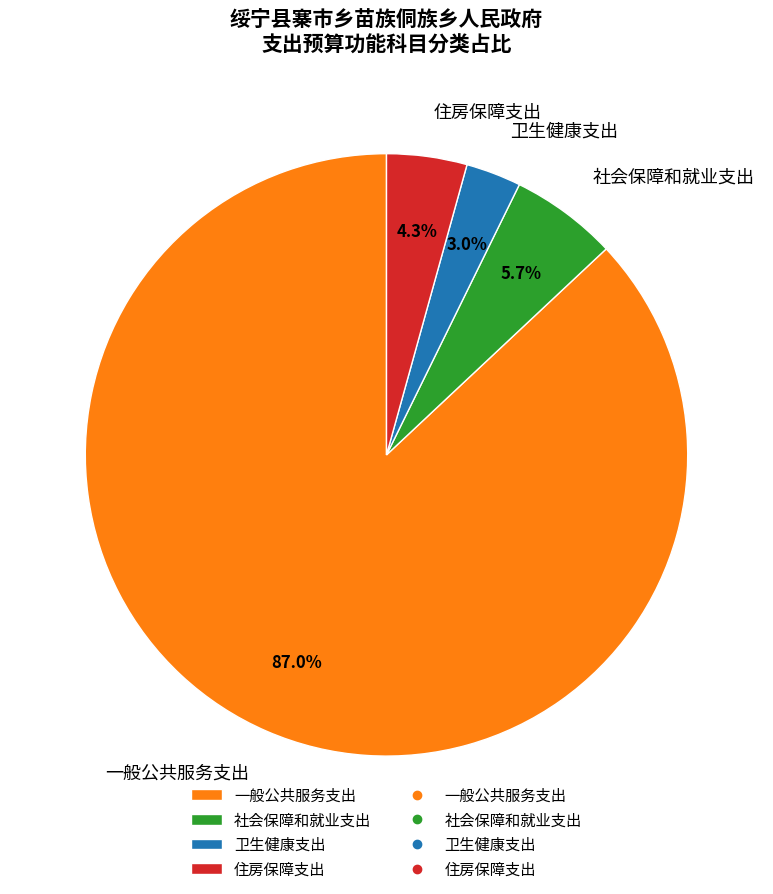

Which slice is the largest?

一般公共服务支出